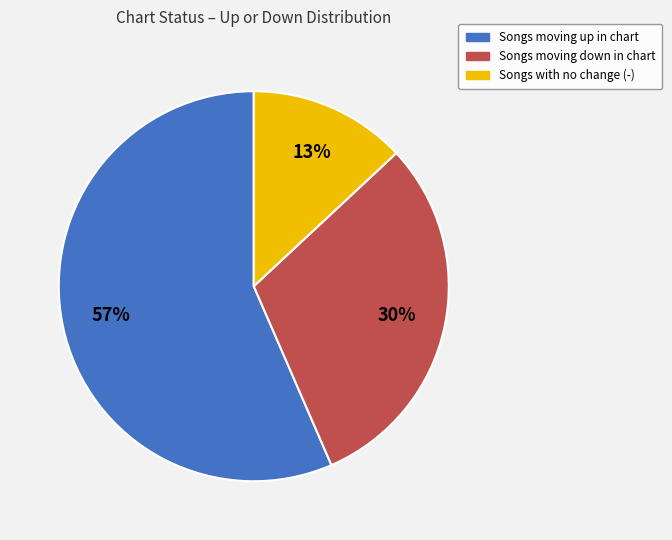

Is there a majority slice in this chart?

Yes